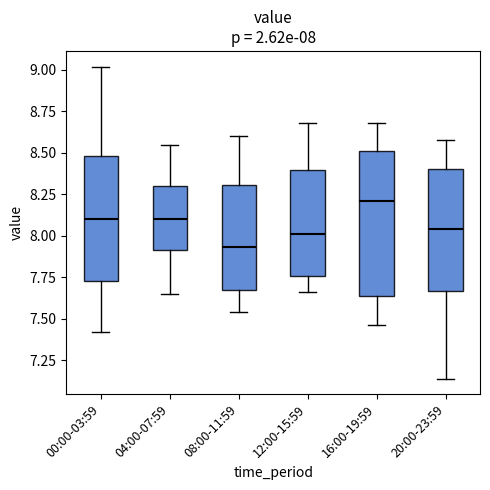

Which box has the highest median line?

16:00-19:59